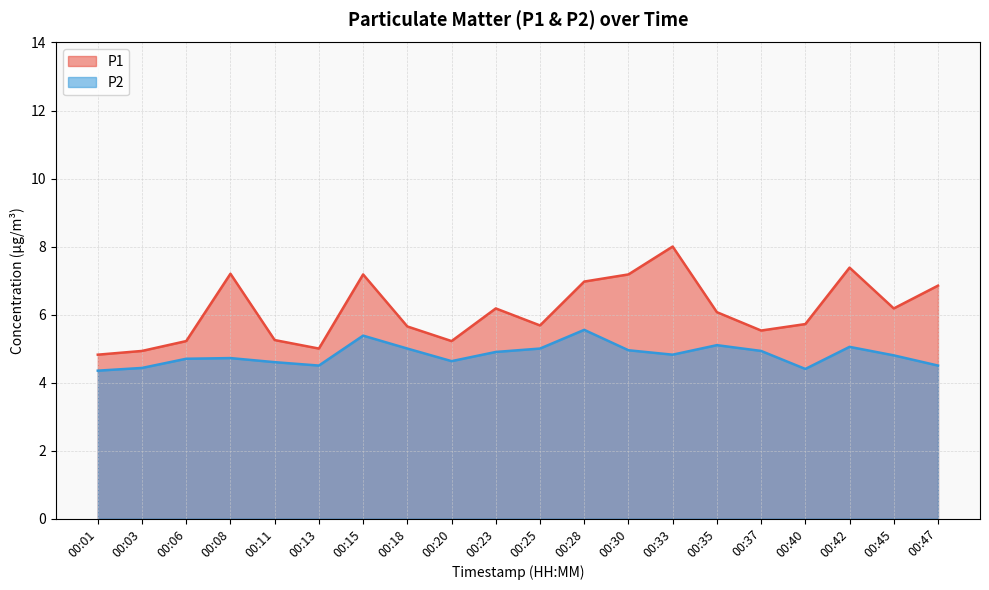

What is the average value of the P1 series?

6.1